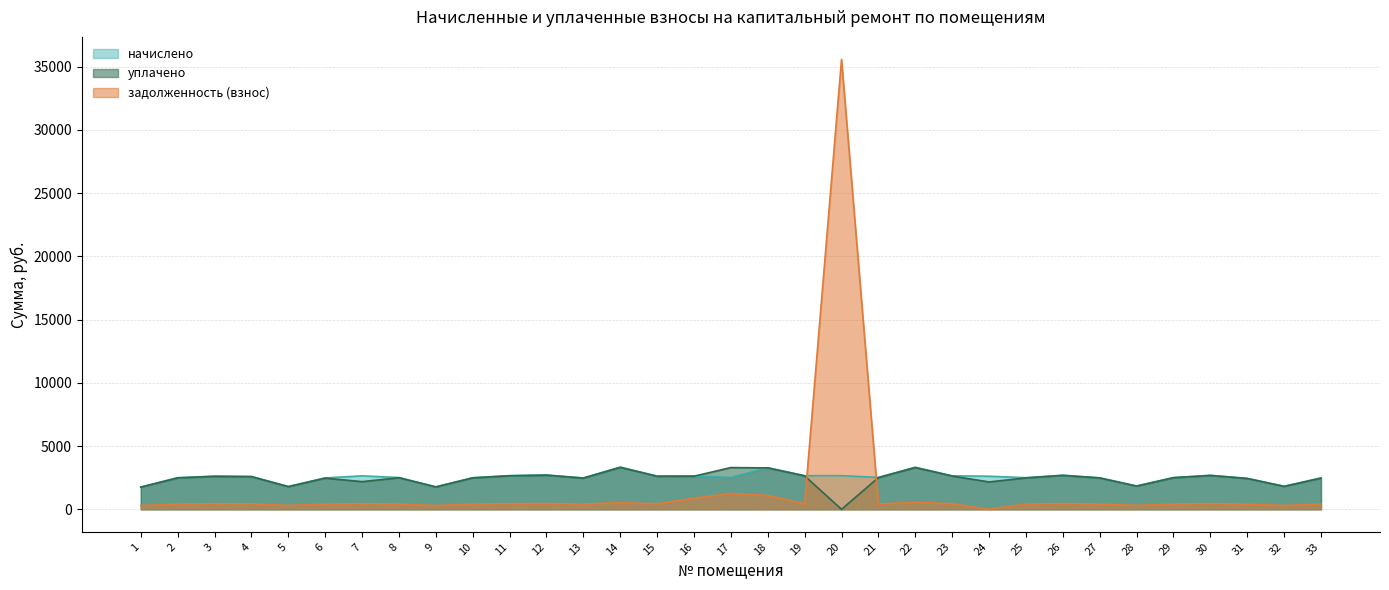

Is the value of уплачено at 25 greater than the value of начислено at 5?

Yes